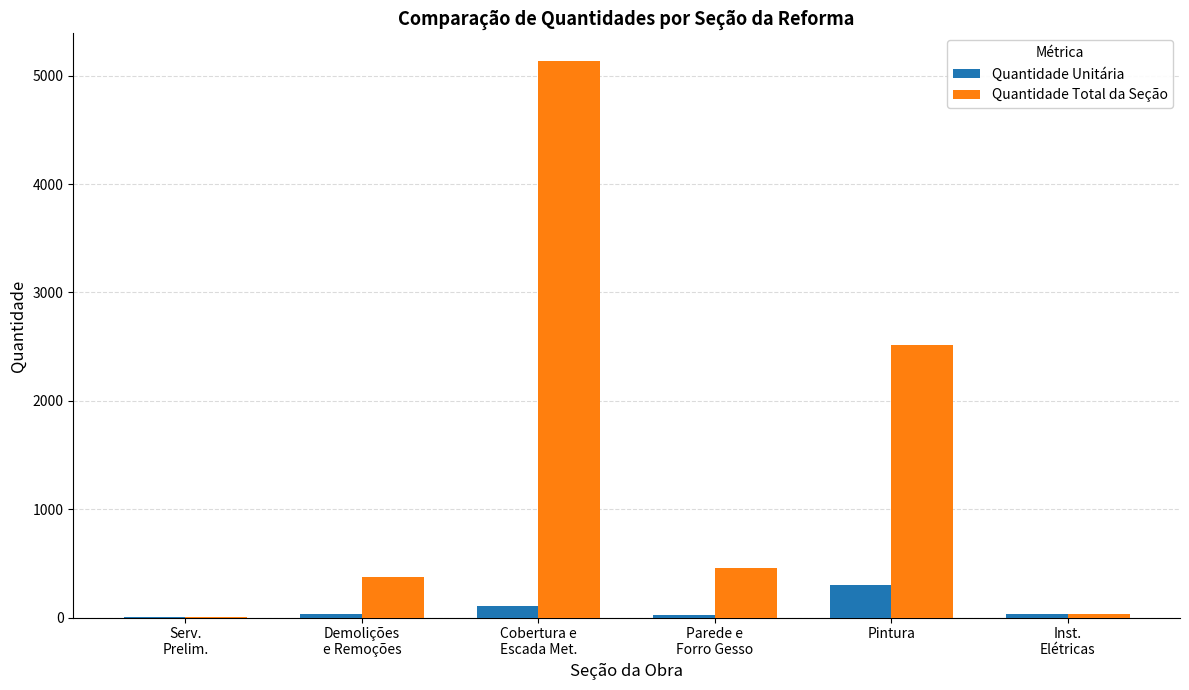

What is the average value of the Quantidade Unitária series?

83.8